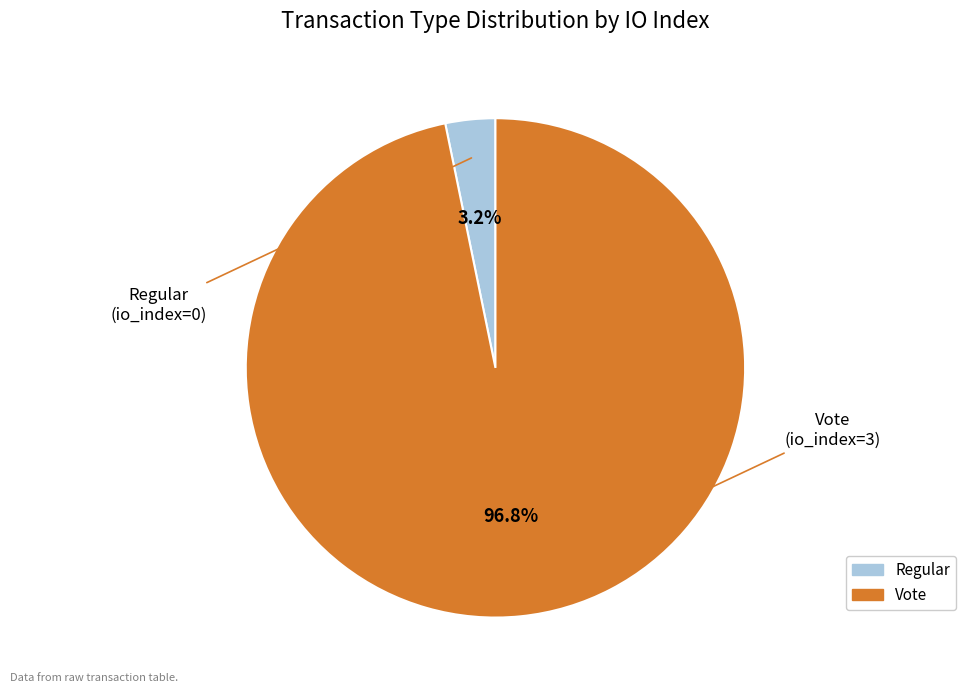

Rank the categories by value from lowest to highest.

Regular, Vote